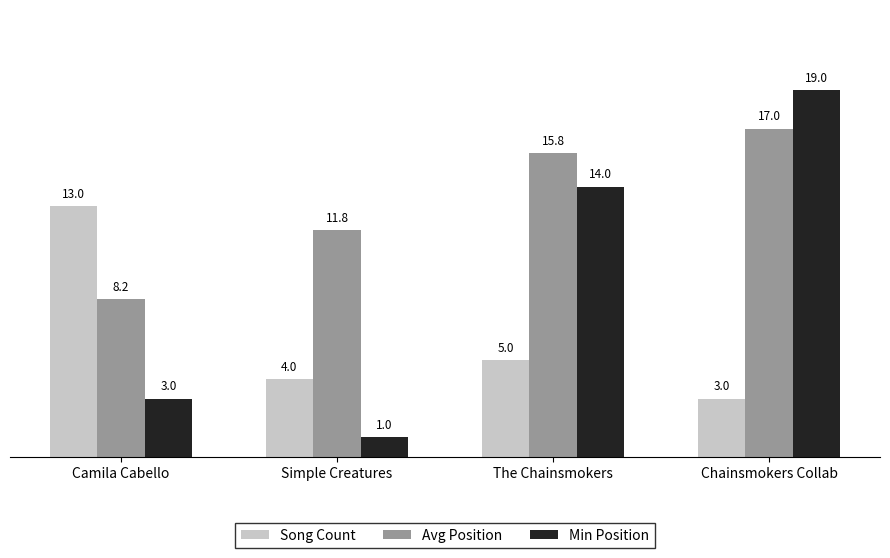

What is the sum of the Min Position values at The Chainsmokers and Camila Cabello?

17.0